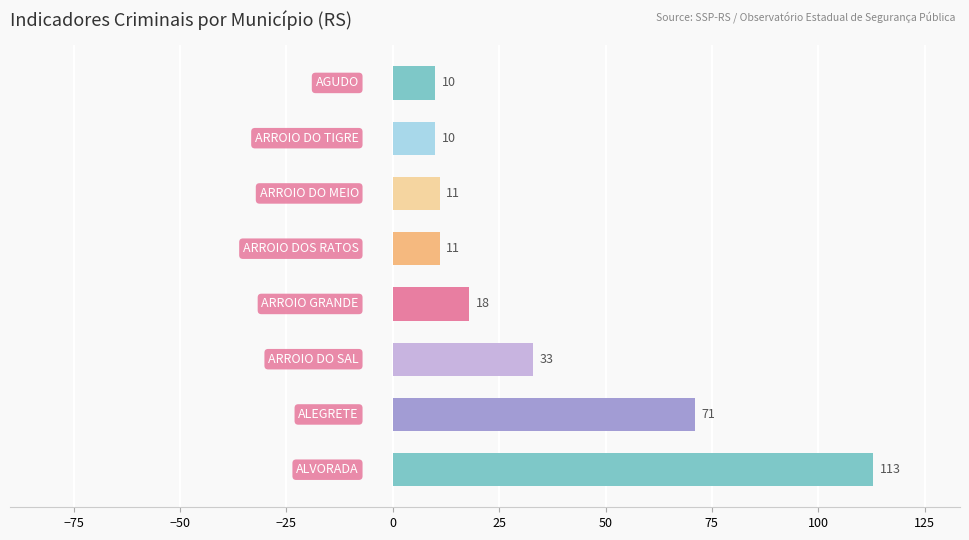

What is the smallest value displayed?

10